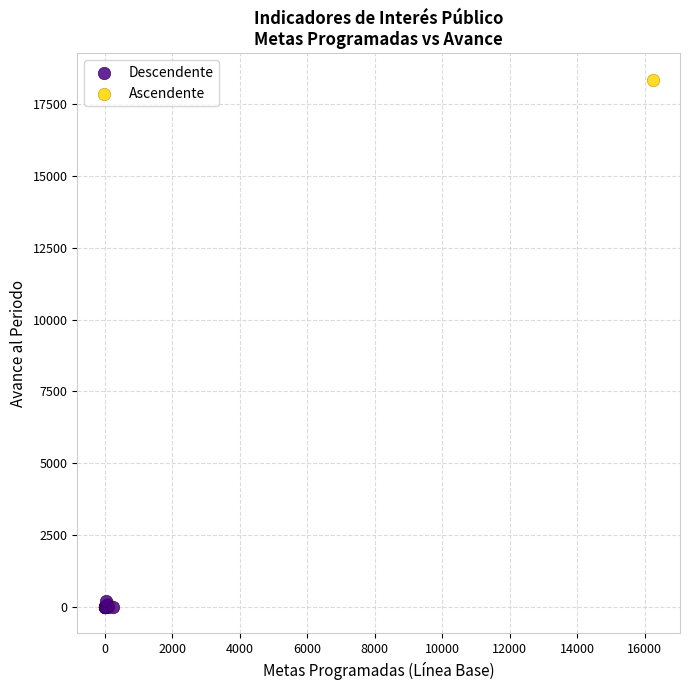

What are all the series names shown in the legend?

Descendente, Ascendente